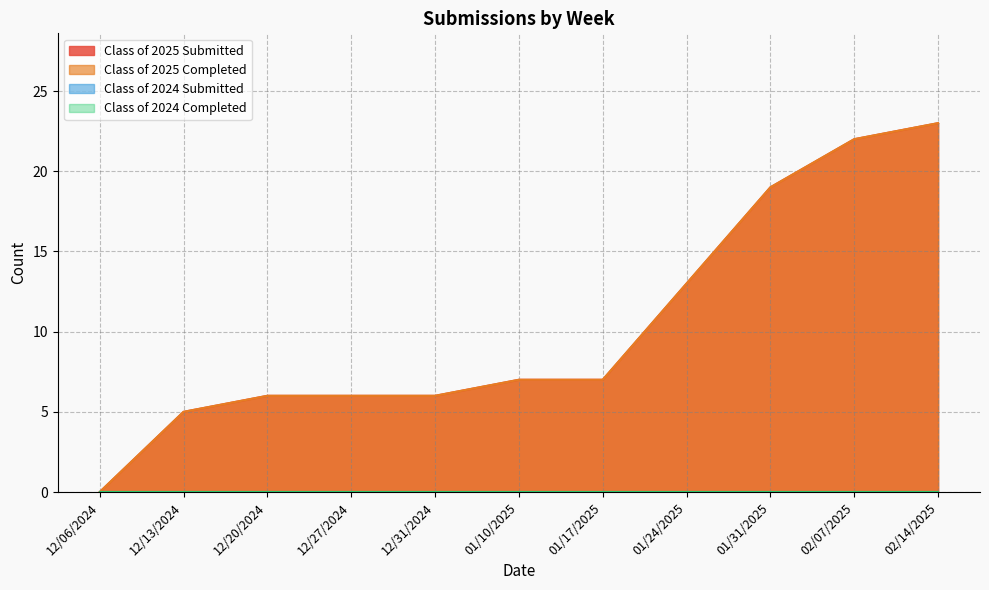

Rank the series at 02/14/2025 from highest to lowest value.

Class of 2025 Submitted, Class of 2025 Completed